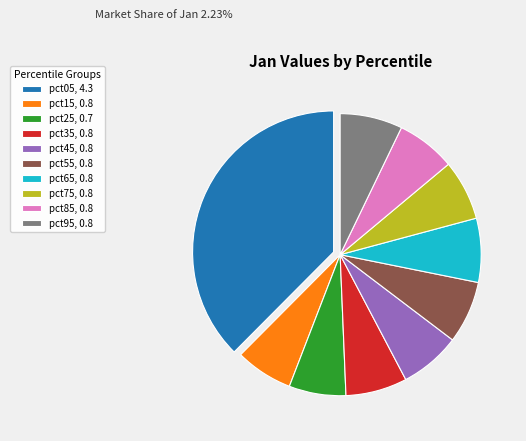

Is there any slice that represents more than half of the pie?

No